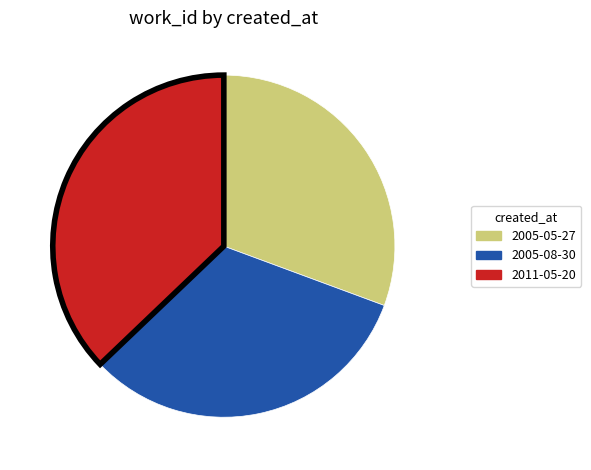

What is the largest slice in the pie chart?

2011-05-20